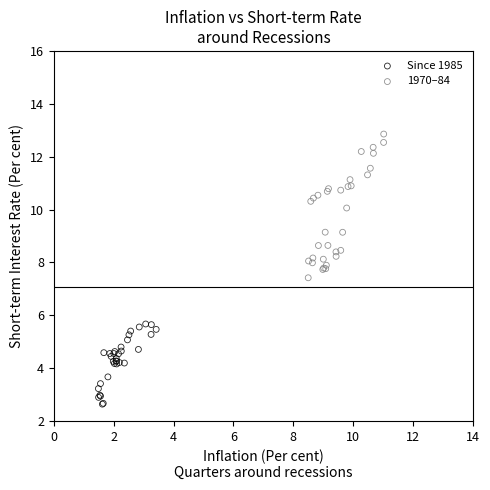

Which series reaches the minimum Y coordinate?

Since 1985